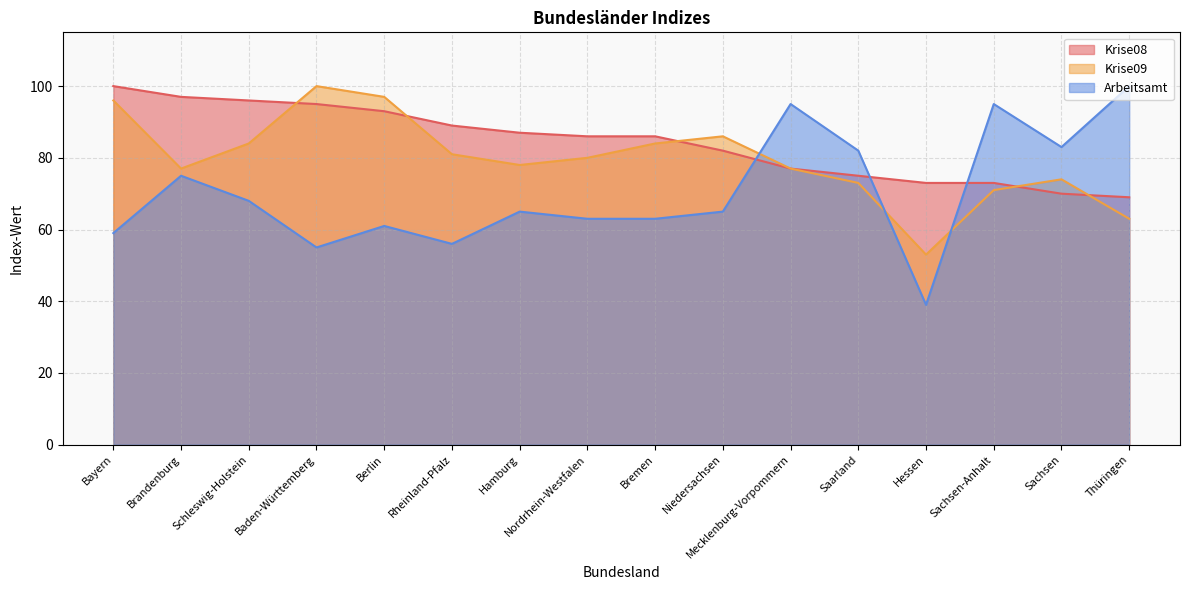

What is the label of the 7th point from the right?

Niedersachsen